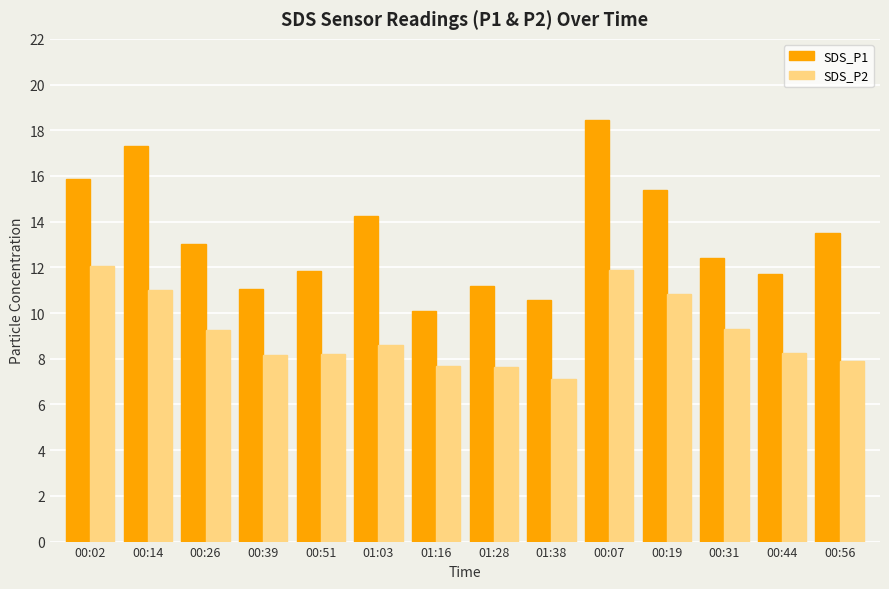

Count the number of data series in this chart.

2